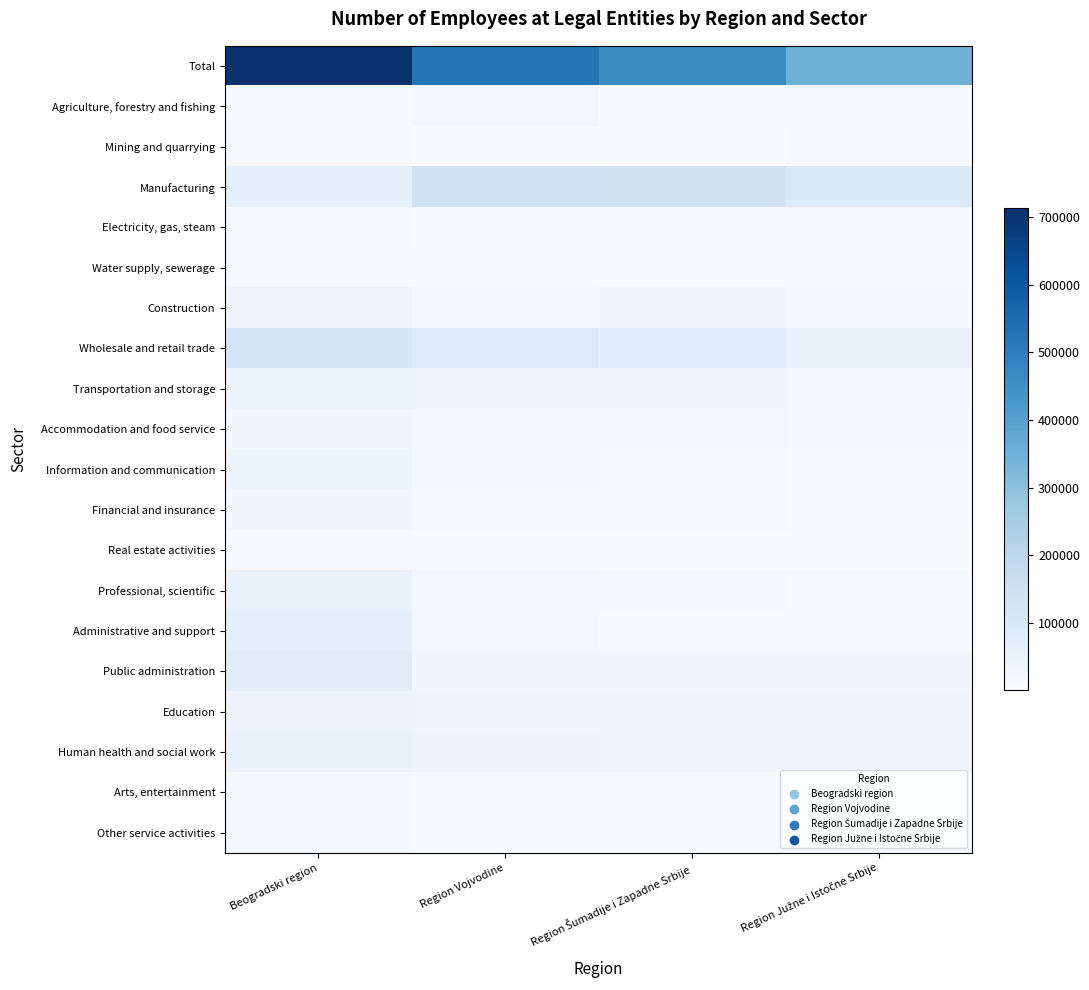

What is the greatest value displayed?

712582